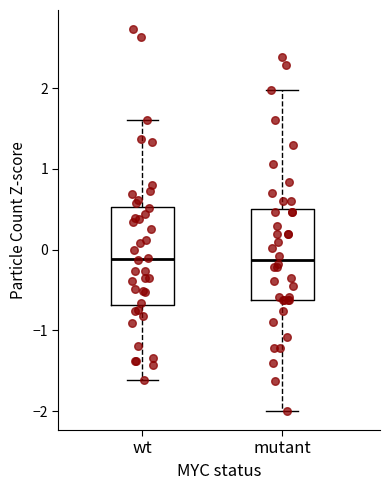

Reading left to right, transcribe this box plot: for each box, give where its median line is, the range the box spans, and where its two whiskers end, as read against the y-axis. The values are not printed on the chart, so give them approximately, as read against the axis.

wt: median -0.1, box -0.7 to 0.5, whiskers -1.6 to 1.6
mutant: median -0.1, box -0.6 to 0.5, whiskers -2.0 to 2.0